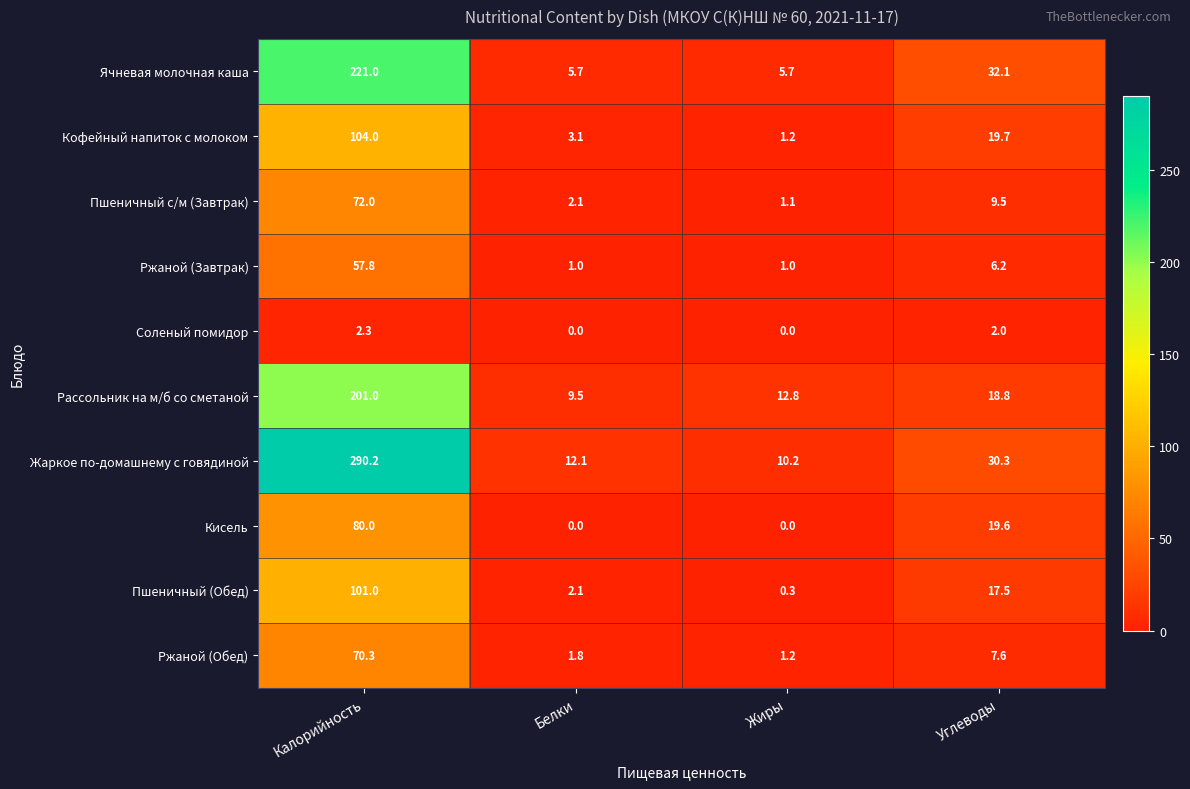

True or false: Ржаной (Обед) has a value of 3.4 at Углеводы.

False